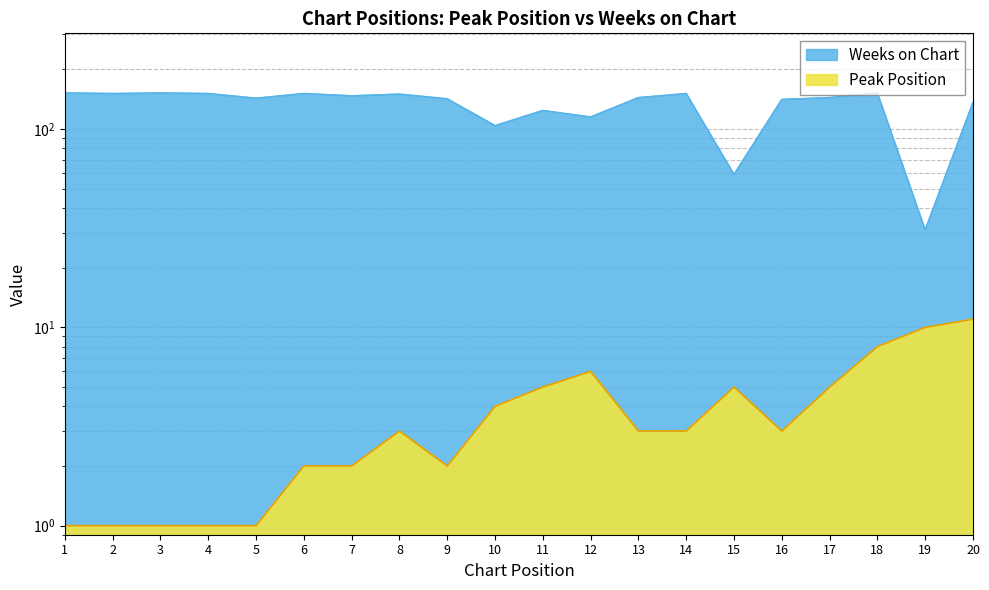

What is the difference between the maximum and minimum values in the Peak Position series?

10